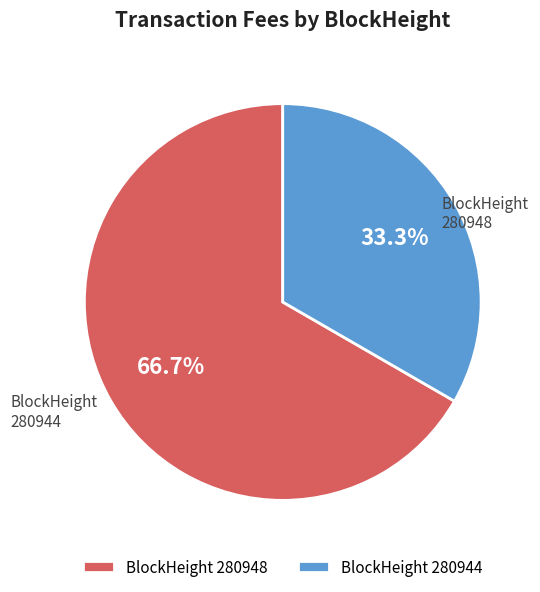

Is there a majority slice in this chart?

Yes